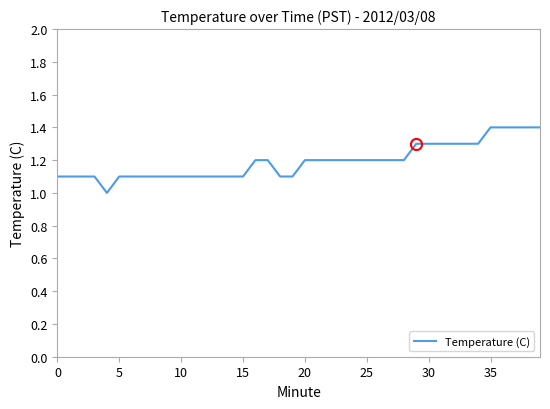

What is the greatest value displayed?

1.4